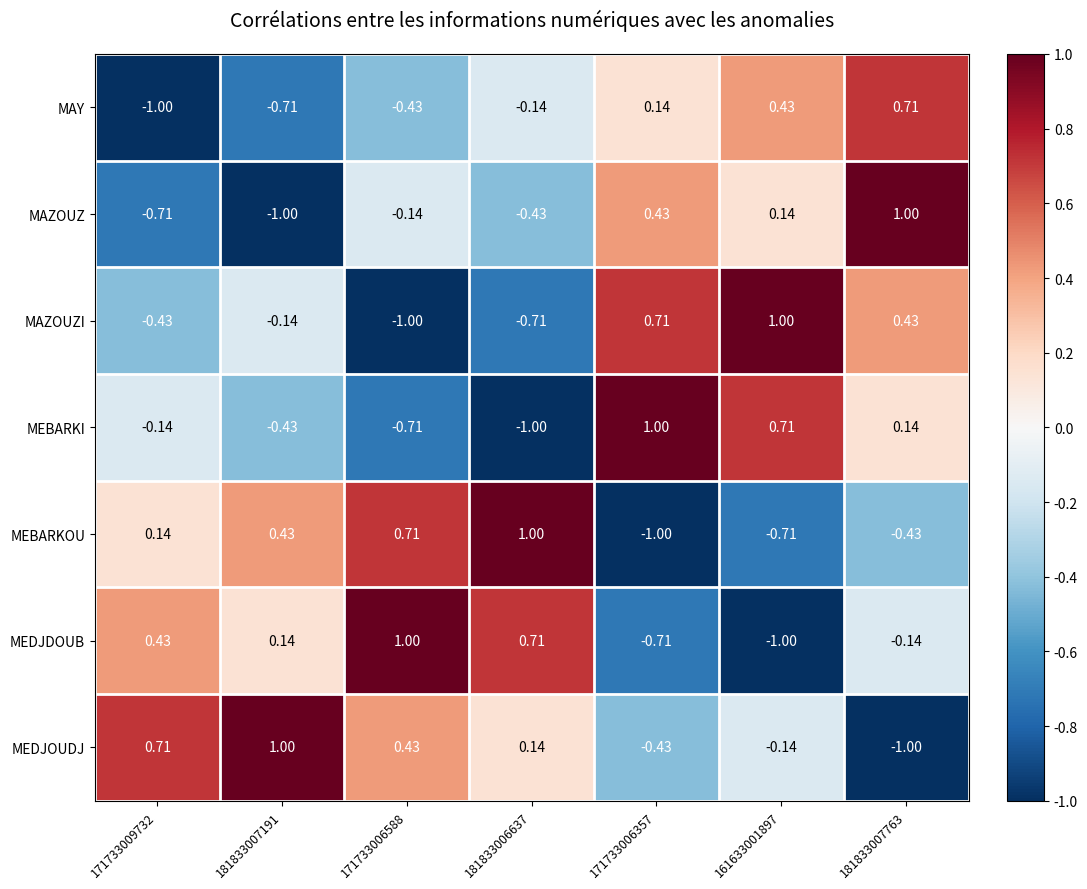

At 181833006637, list the series in order from largest to smallest.

MEBARKOU, MEDJDOUB, MEDJOUDJ, MAY, MAZOUZ, MAZOUZI, MEBARKI